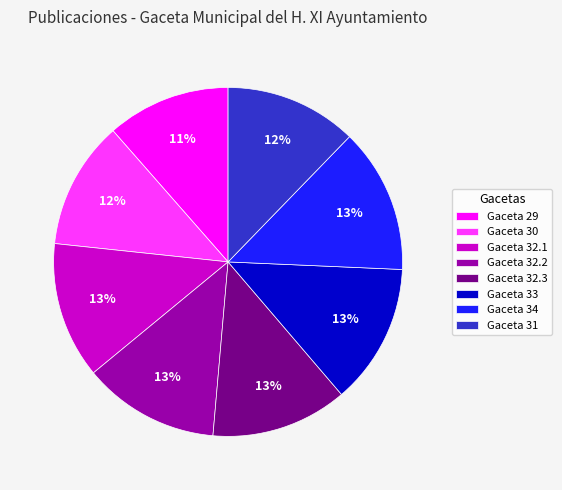

Which has a higher value, Gaceta 30 or Gaceta 34?

Gaceta 34